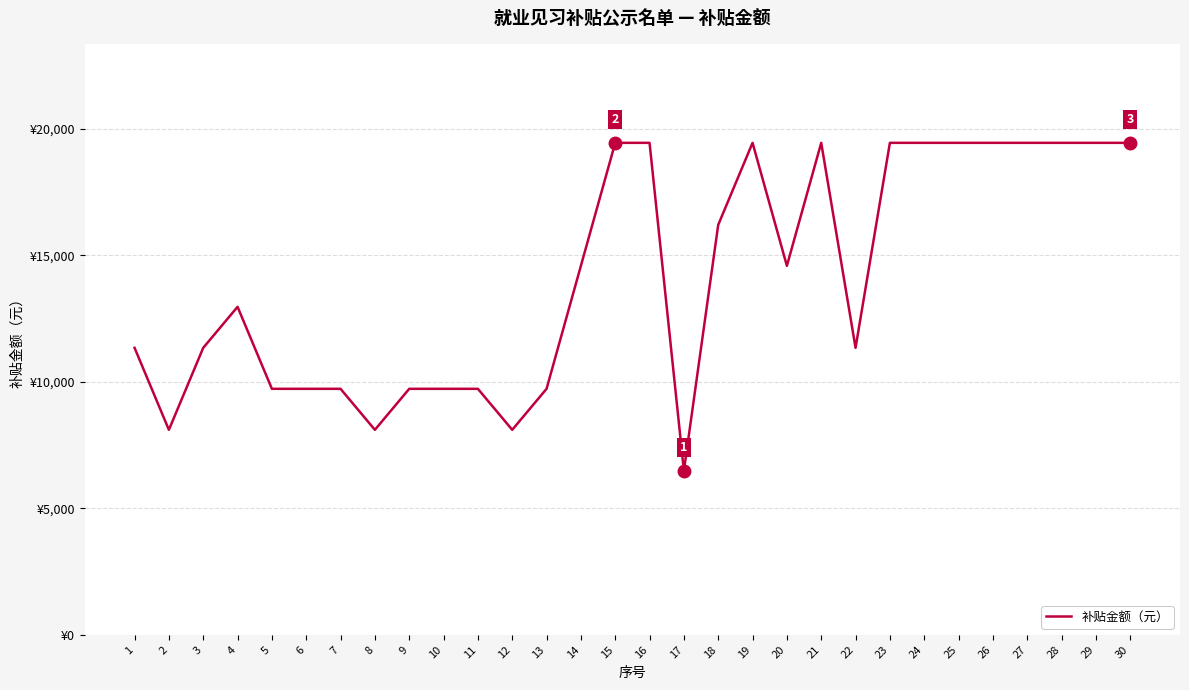

How many points are lower than both their immediate neighbors (excluding endpoints)?

6